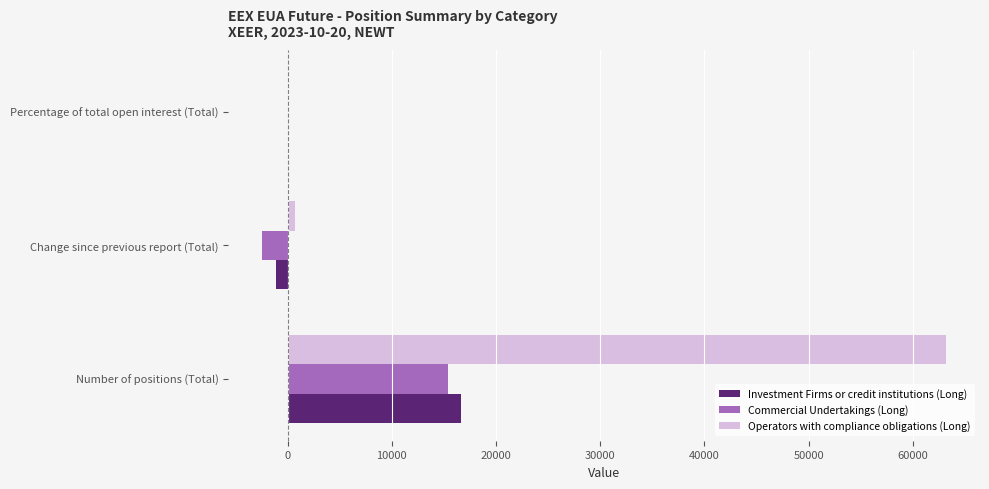

What is the maximum value shown in the chart?

63170.0